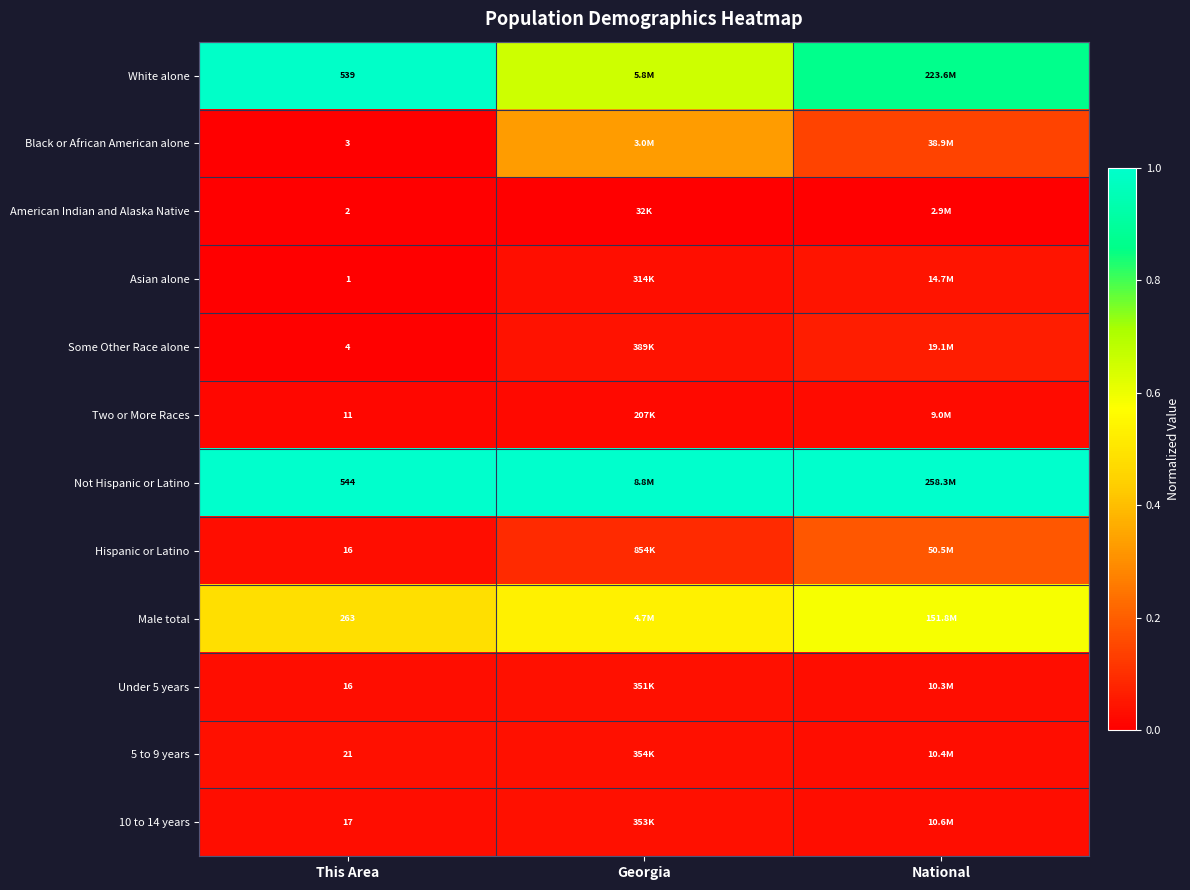

What is the difference between the highest and lowest values at Georgia?

1.0